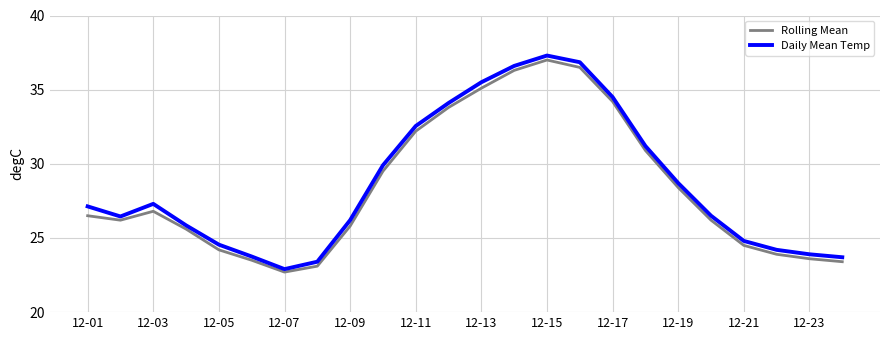

What is the highest value of the Daily Mean Temp series?

37.3